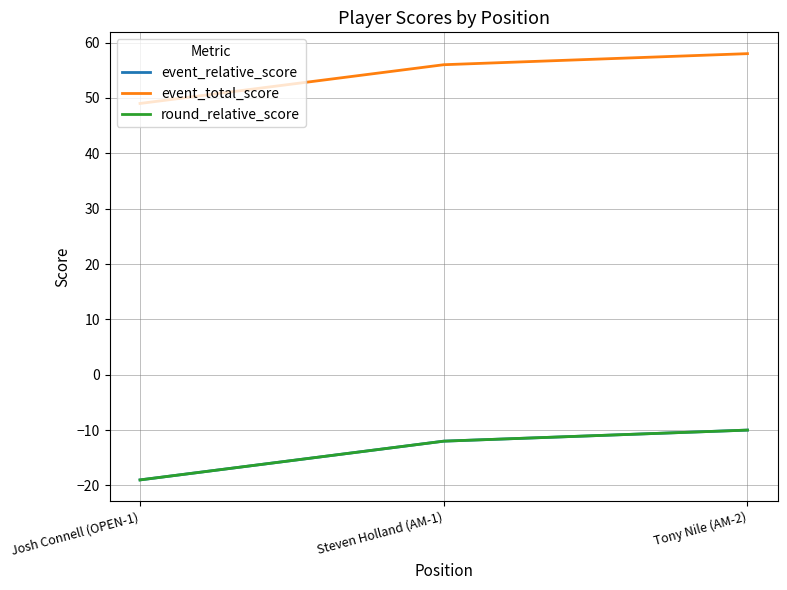

At which label does round_relative_score reach its peak?

Tony Nile (AM-2)